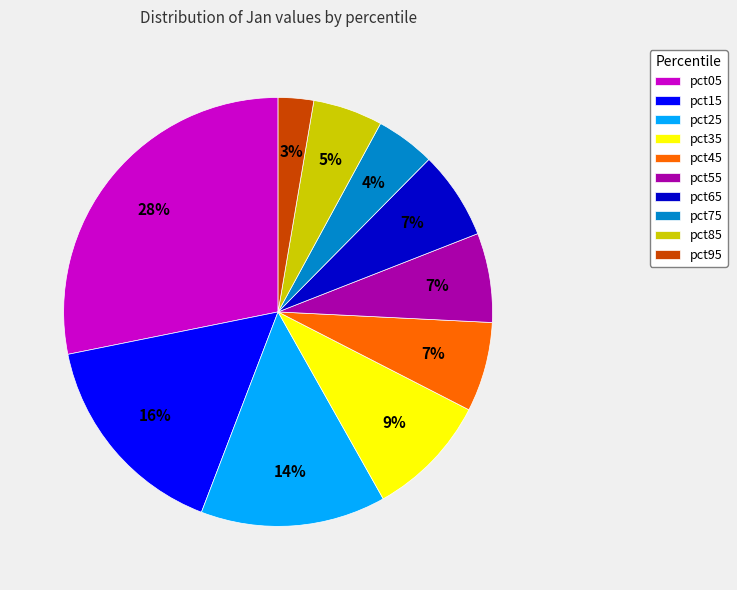

What is the smallest slice in the pie chart?

pct95